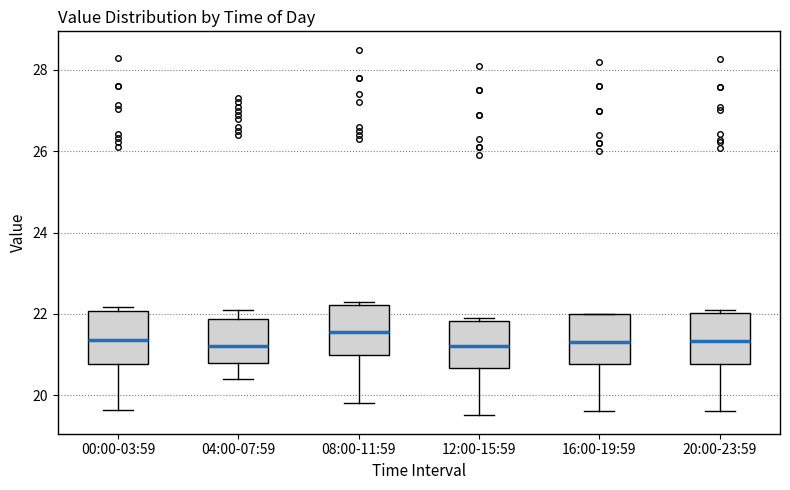

Reading left to right, read every box against the y-axis: the position of its median line, the range the box covers, and the ends of its whiskers. The values are not printed on the chart, so give them approximately, as read against the axis.

00:00-03:59: median 21.4, box 20.8 to 22.0, whiskers 19.6 to 22.2
04:00-07:59: median 21.2, box 20.8 to 21.8, whiskers 20.4 to 22.2
08:00-11:59: median 21.6, box 21.0 to 22.2, whiskers 19.8 to 22.4
12:00-15:59: median 21.2, box 20.6 to 21.8, whiskers 19.6 to 22.0
16:00-19:59: median 21.4, box 20.8 to 22.0, whiskers 19.6 to 22.0
20:00-23:59: median 21.4, box 20.8 to 22.0, whiskers 19.6 to 22.2